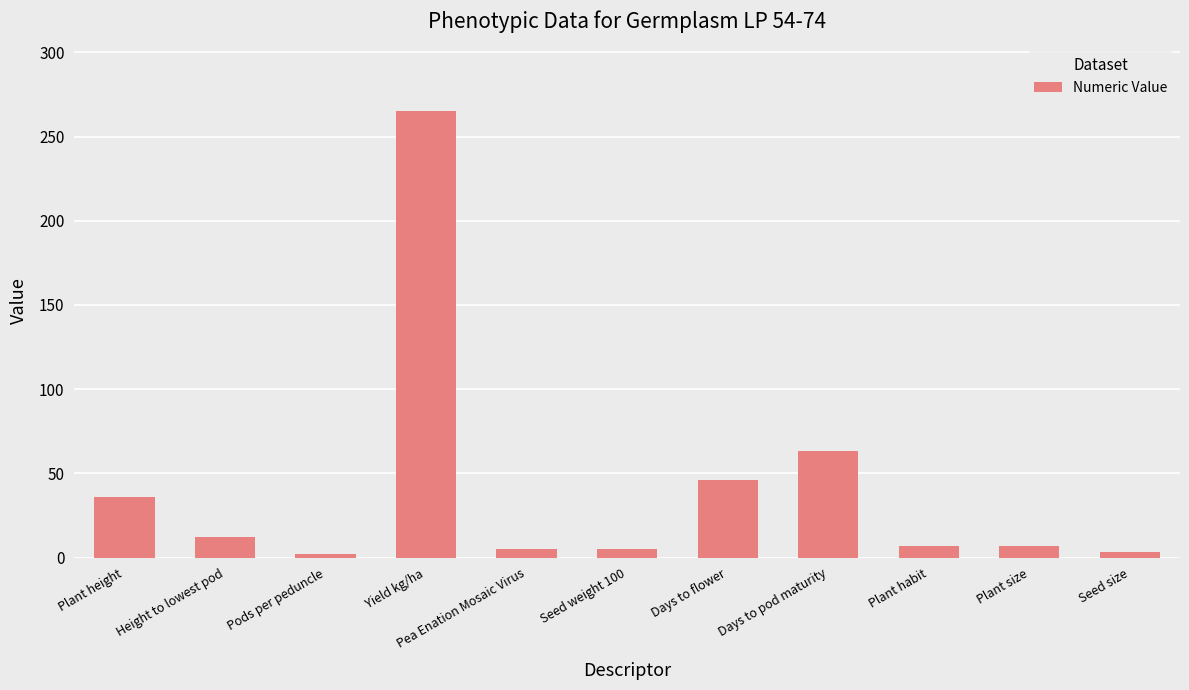

What is the greatest value displayed?

265.0